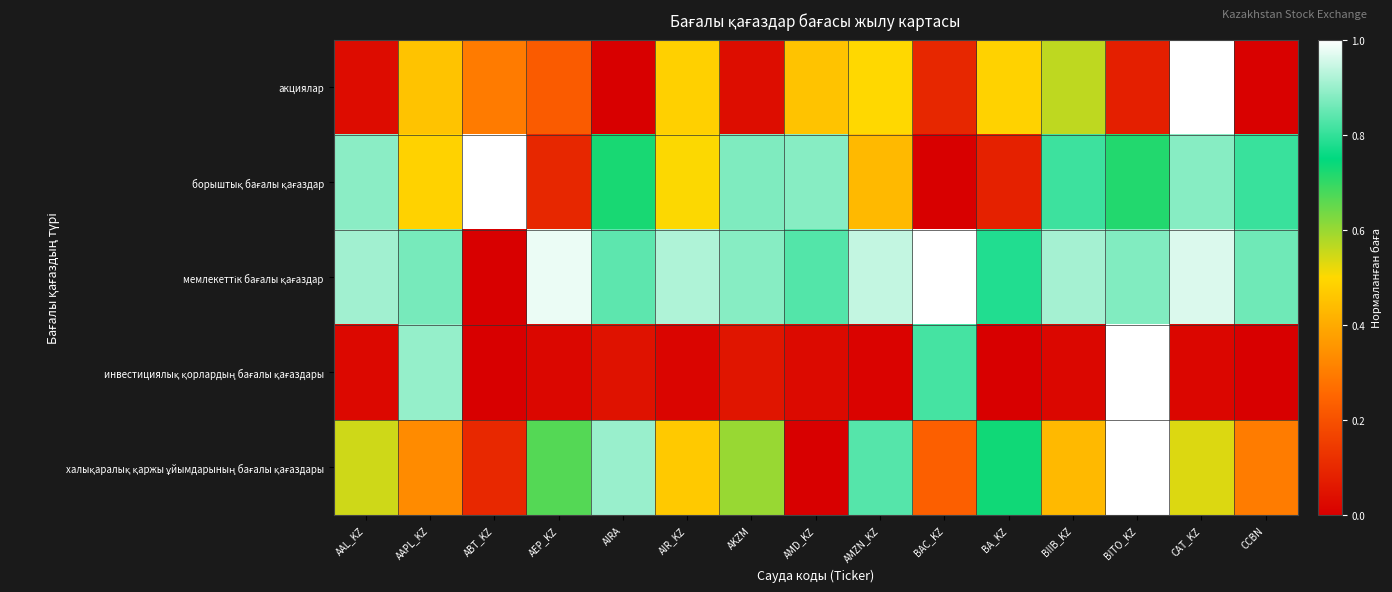

At which category is the sum across all series the highest?

BITO_KZ